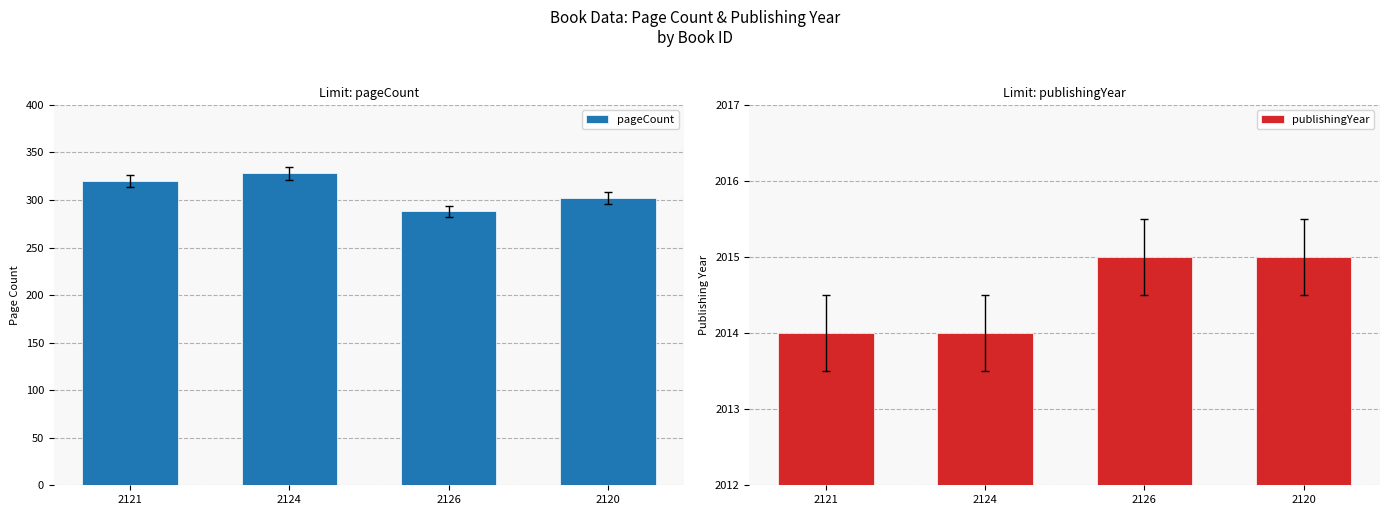

Reading left to right, extract all data points from this chart.

pageCount: 2121=320	2124=328	2126=288	2120=302
publishingYear: 2121=2014	2124=2014	2126=2015	2120=2015